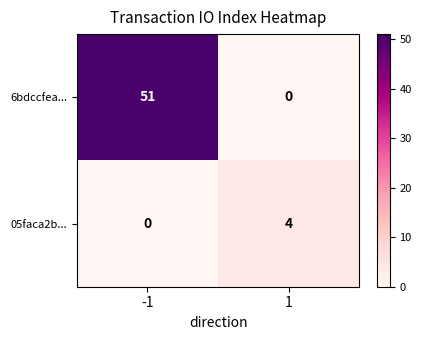

Which series has the largest total across all categories?

6bdccfea...